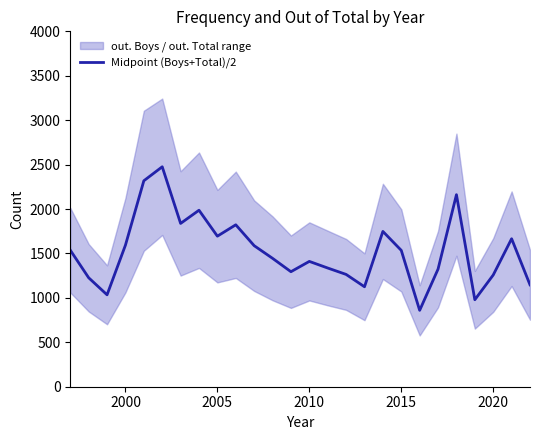

True or false: Midpoint (Boys+Total)/2 has a value of 2510.5 at 2005.

False